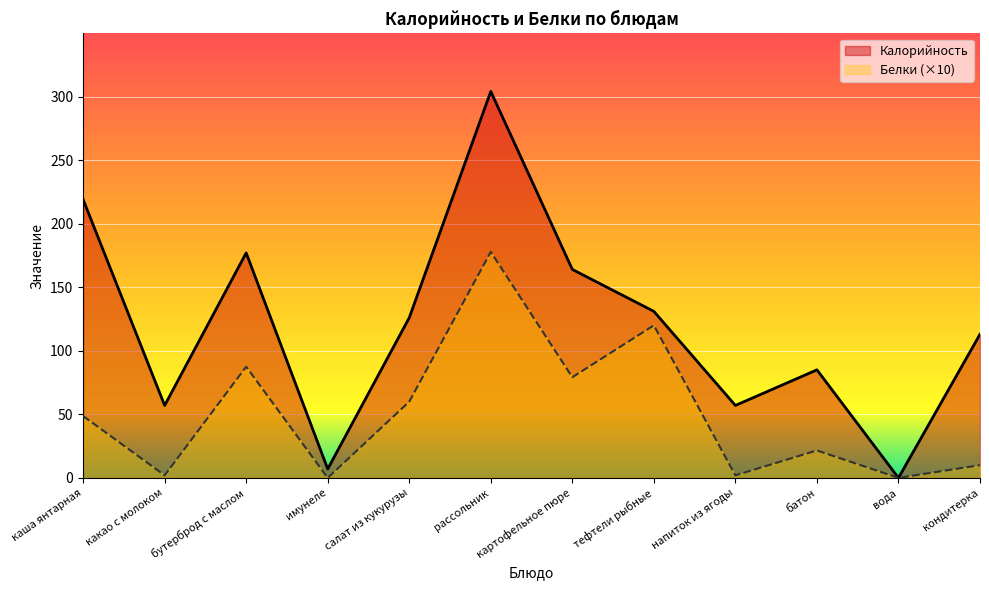

How many values in the Белки series are below 48?

6